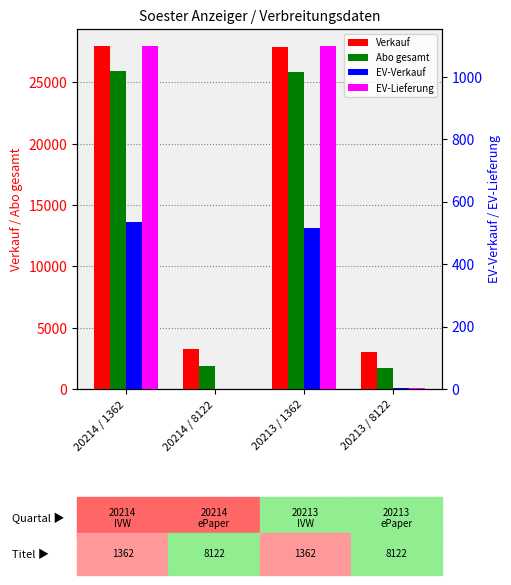

Is it true that Verkauf equals 3238 at 20214 / 8122?

True